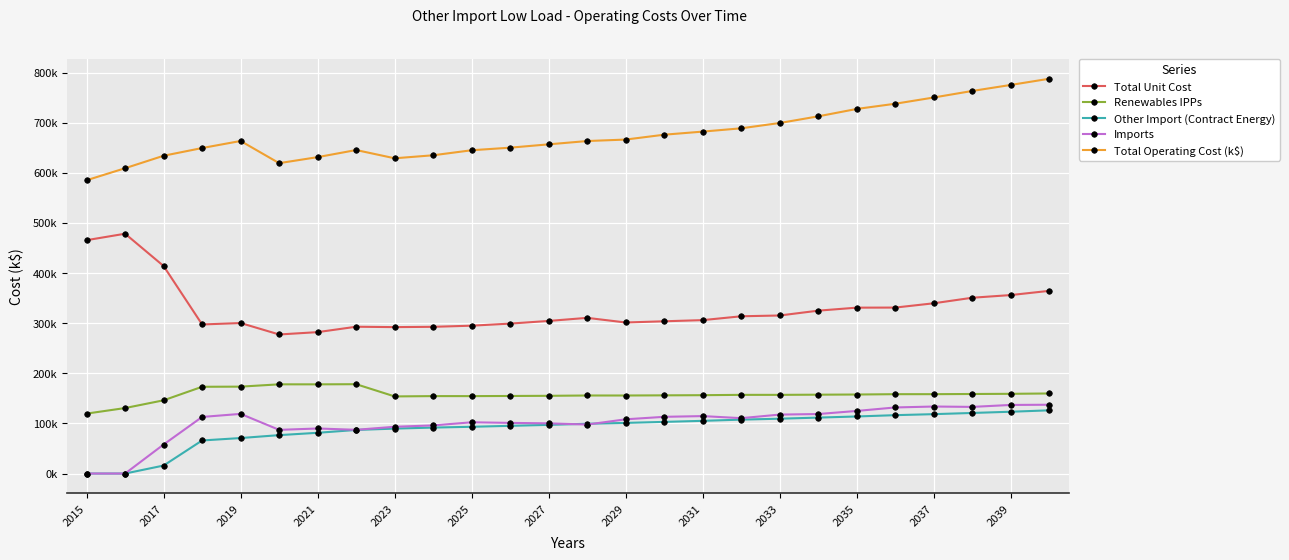

Does the chart have visible grid lines?

Yes